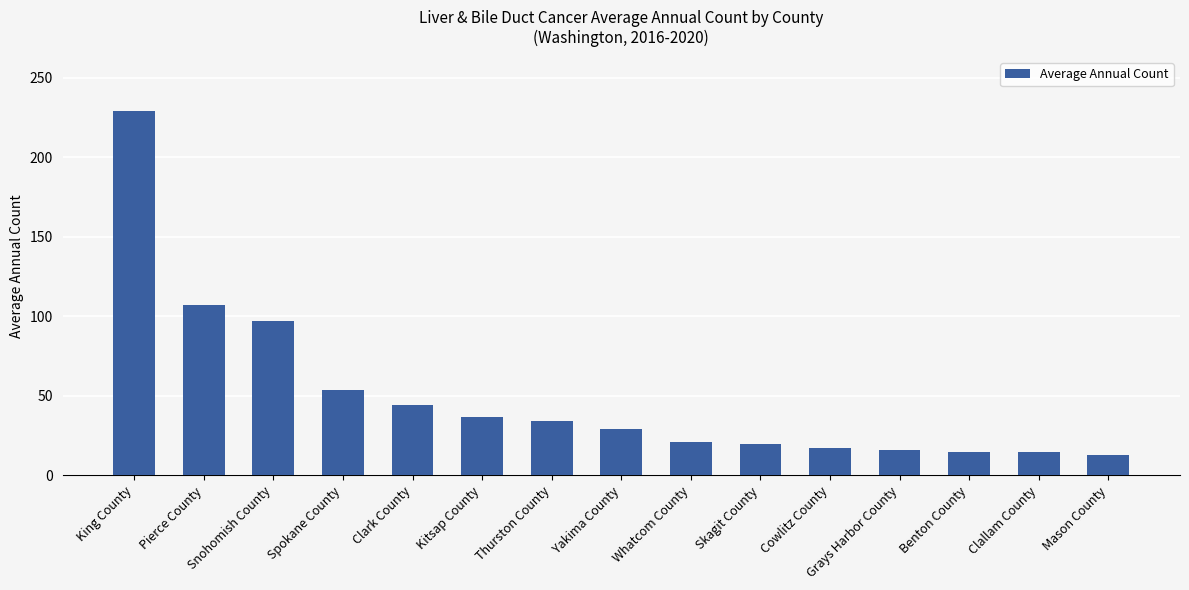

At which label is the value closest to 121?

Pierce County